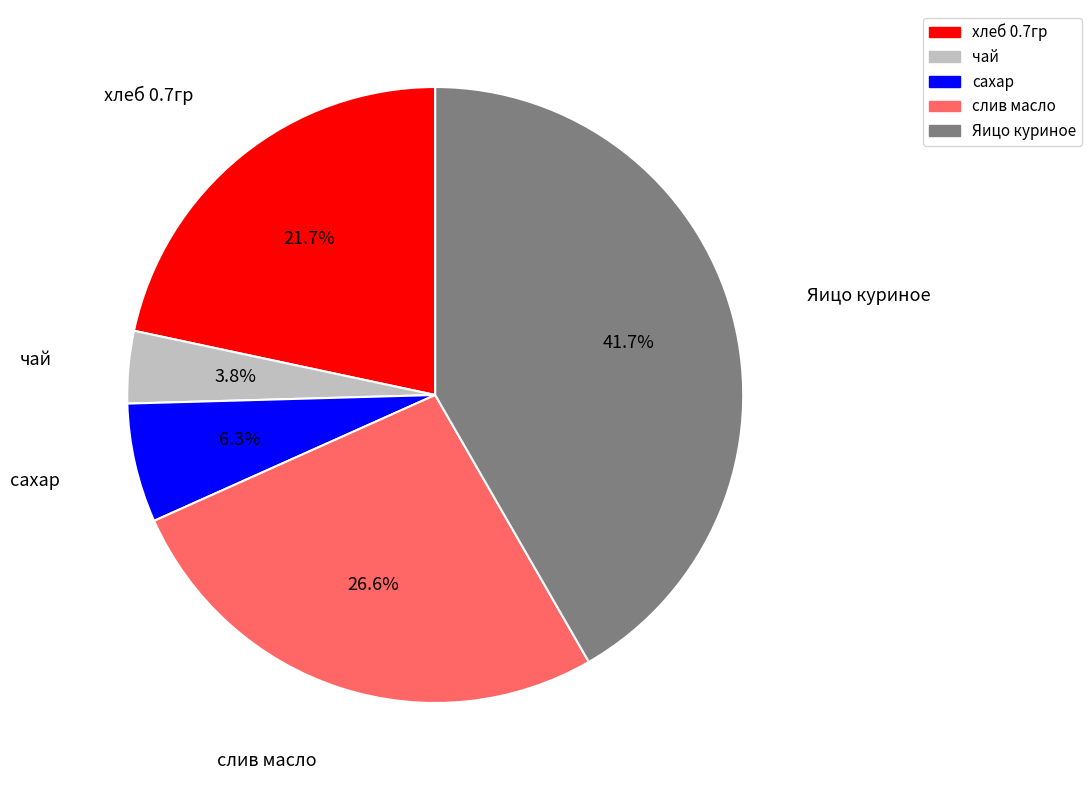

True or false: хлеб 0.7гр accounts for 35% of the total.

False